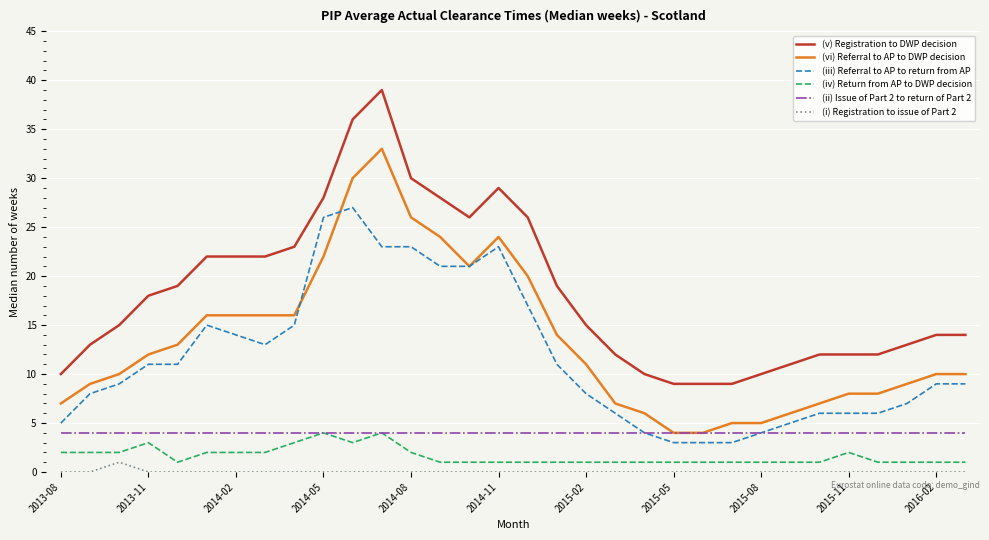

True or false: (iii) Referral to AP to return from AP and (v) Registration to DWP decision intersect in this chart.

False